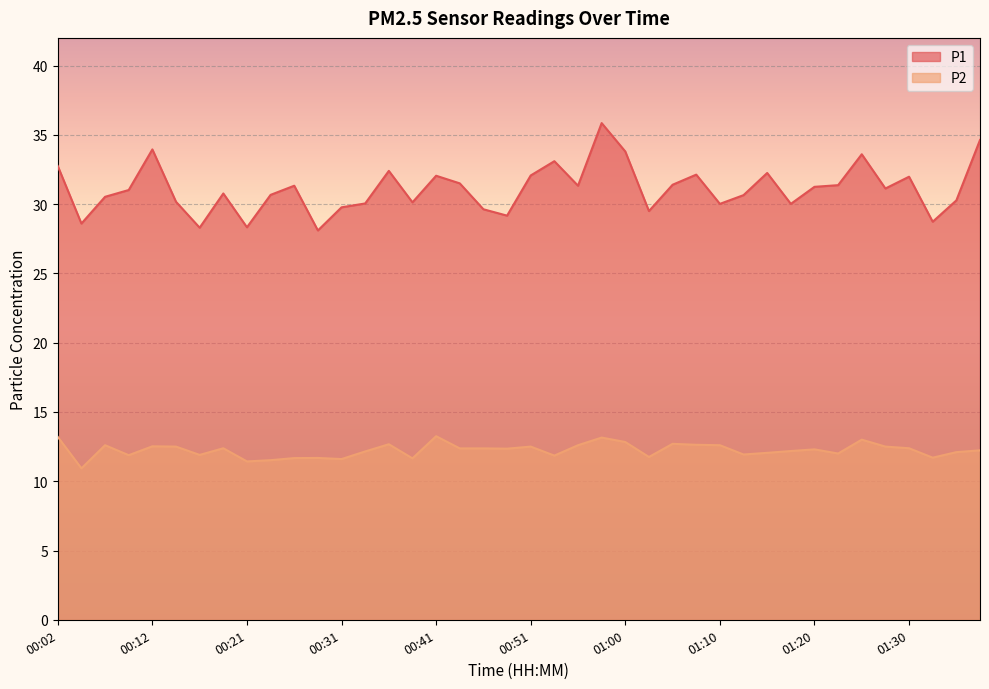

What is the sum of the P2 values at 00:07 and 01:03?

24.4